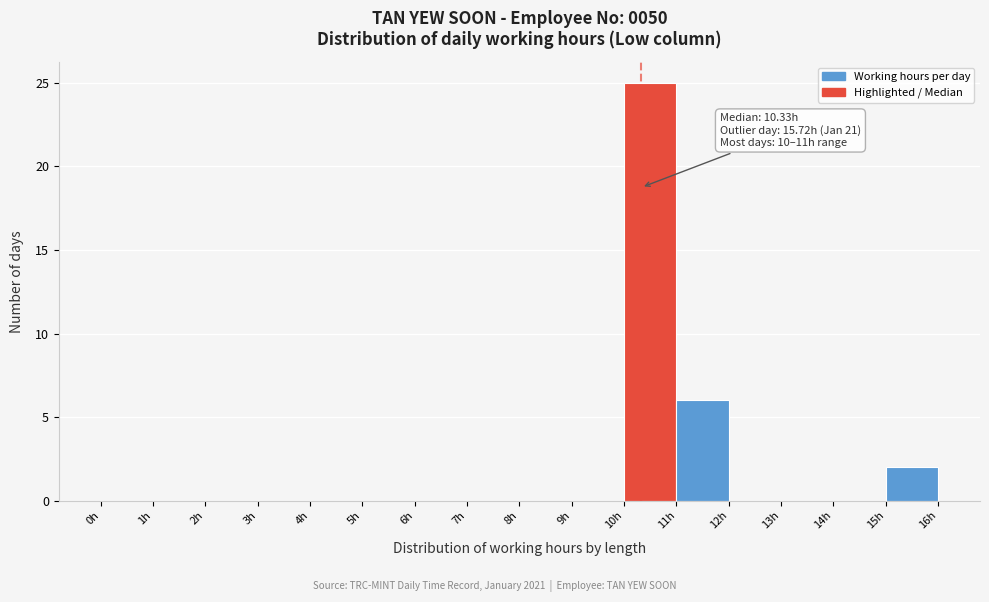

Over which range of the x-axis is the bar tallest?

10 to 11